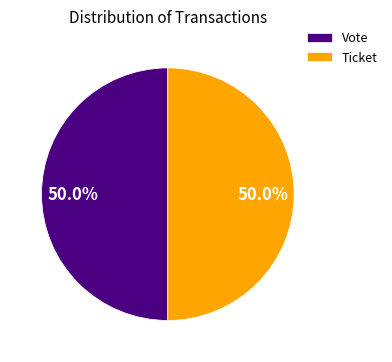

How many segments does this pie chart have?

2